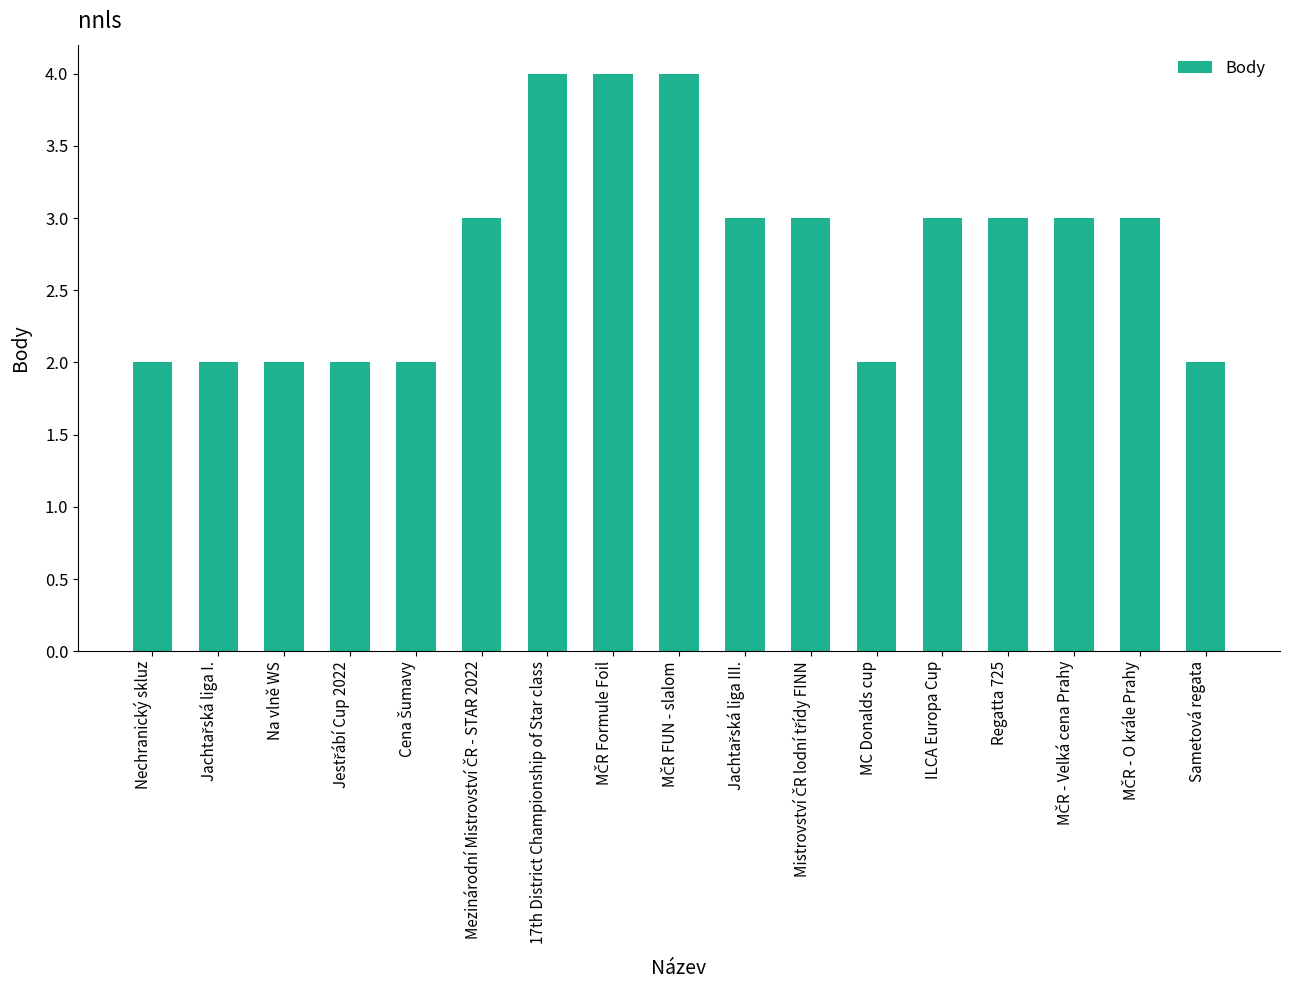

The chart shows a value of 3 at ILCA Europa Cup. True or false?

True